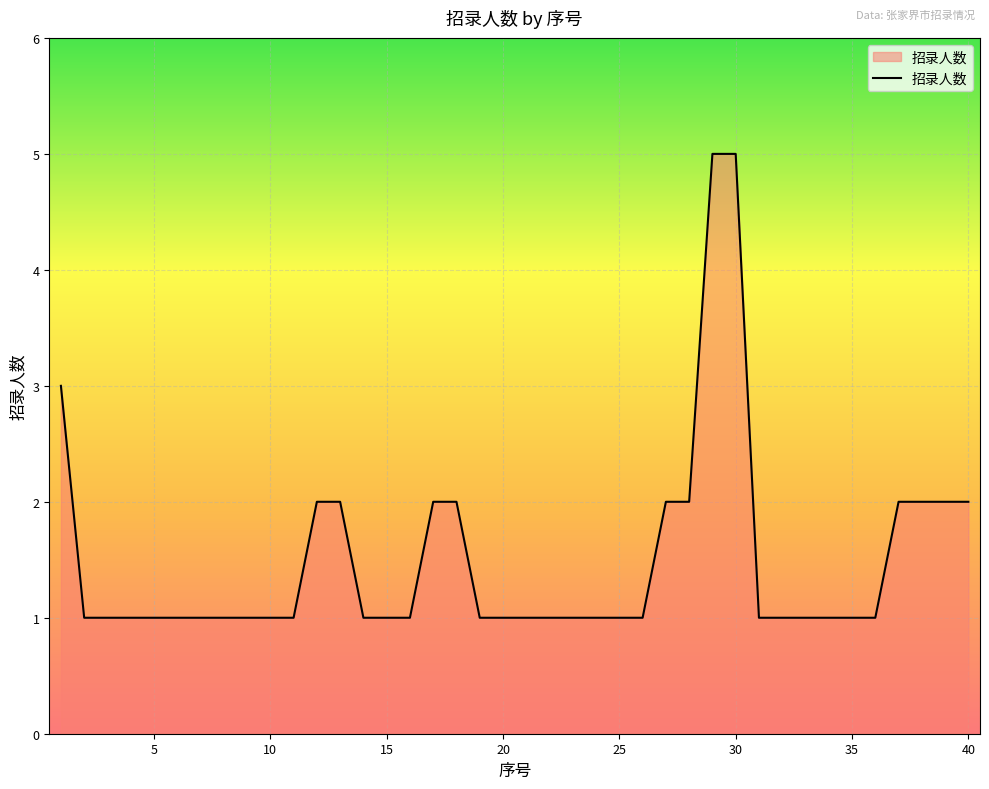

What is the maximum value shown in the chart?

5